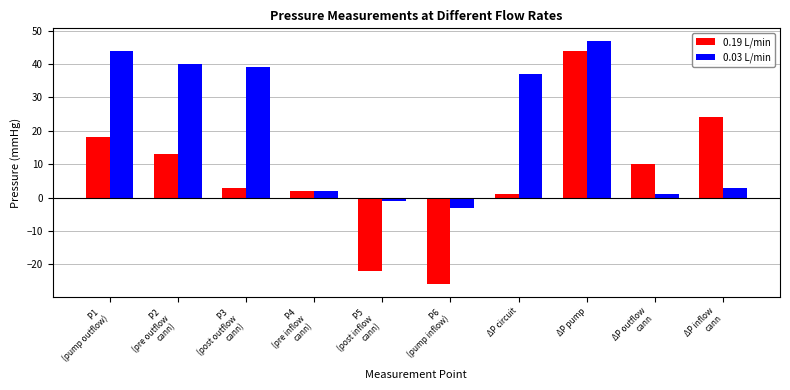

What is the difference between the highest and lowest values at P2 
(pre outflow
cann)?

27